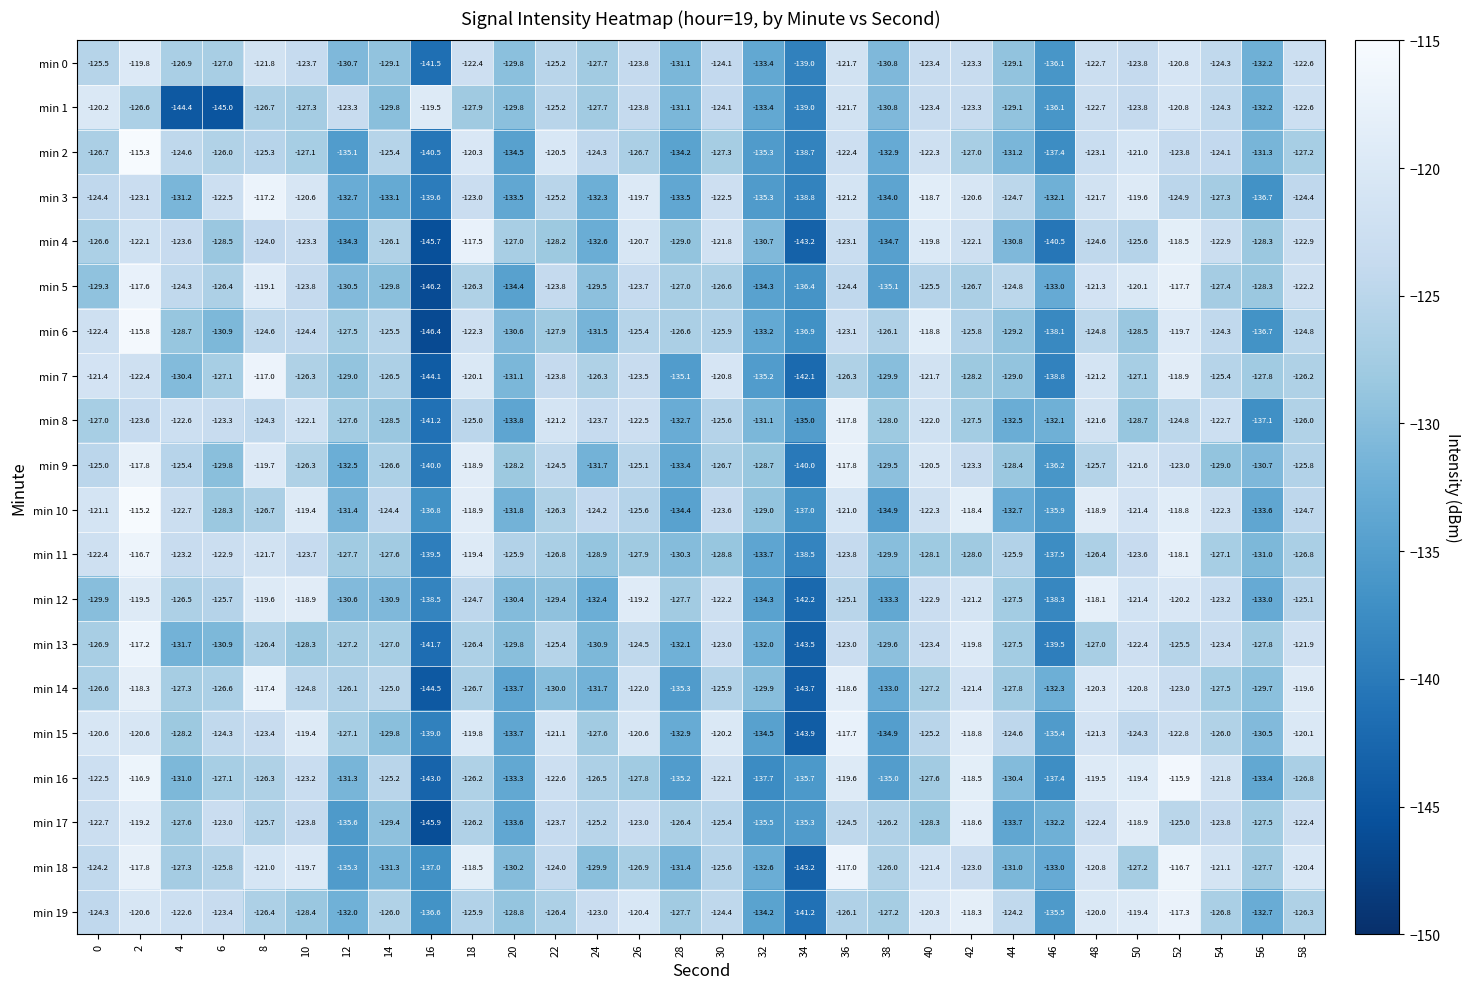

What is the sum of the min 14 values at 20 and 42?

-255.1